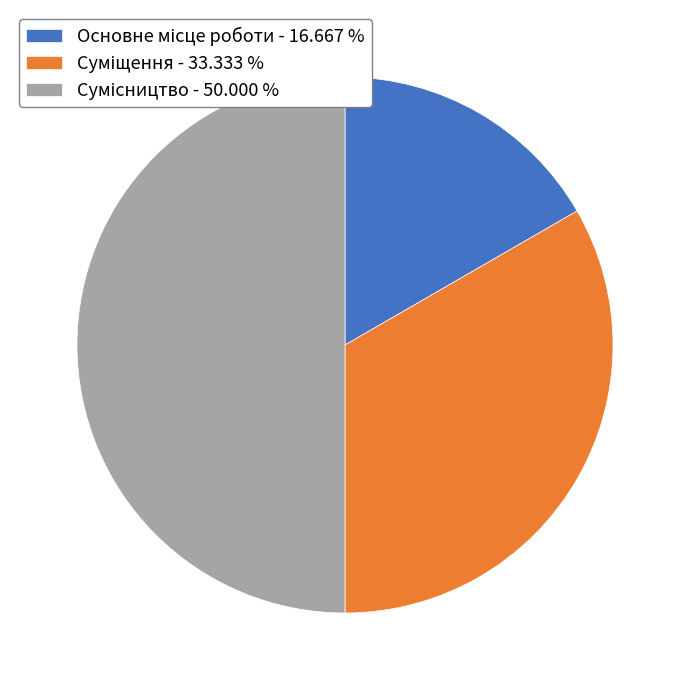

Is it true that Суміщення is 27% of the pie?

False